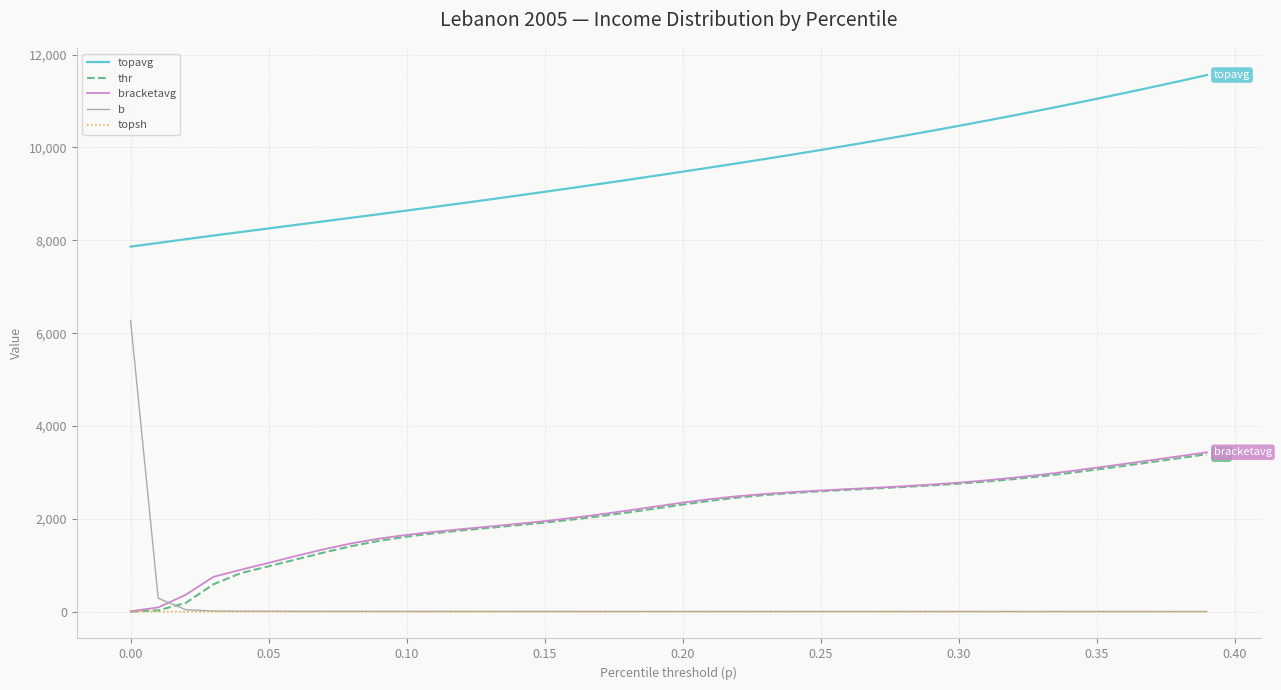

Which series has the largest total across all categories?

topavg